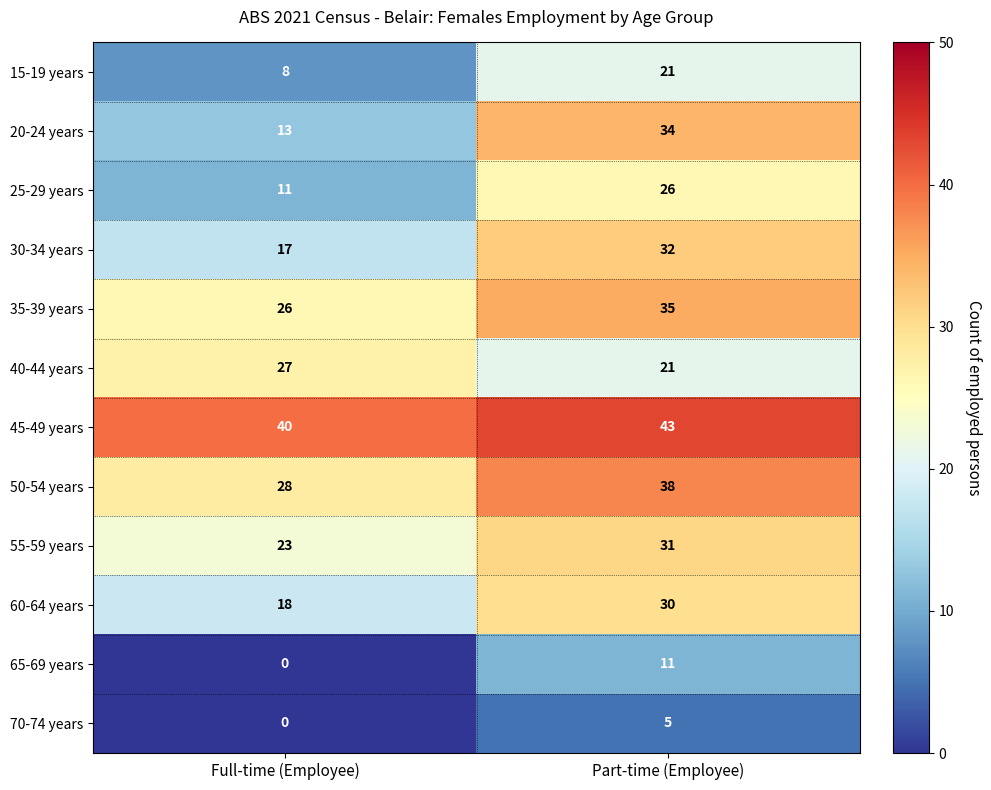

What is the sum of all 15-19 years values?

29